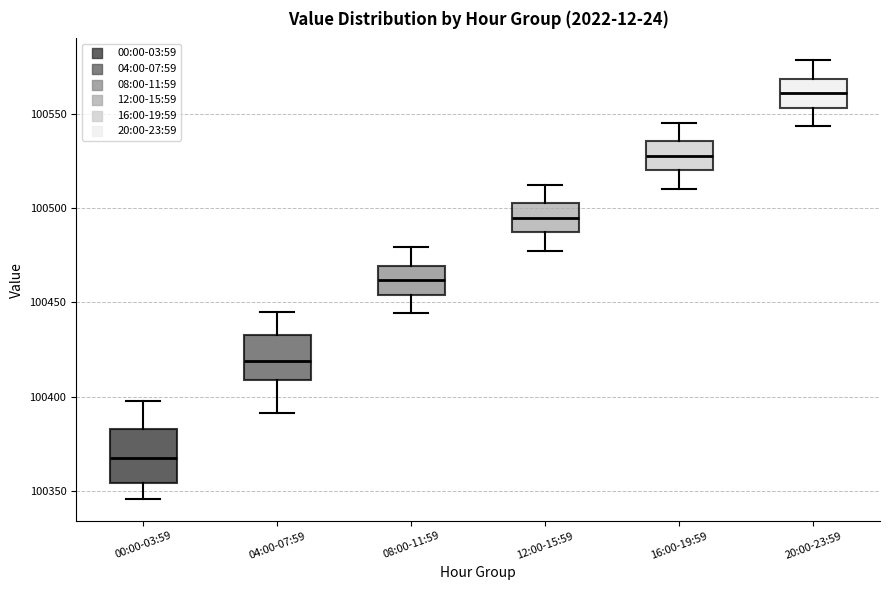

Which box has the lowest median line?

00:00-03:59